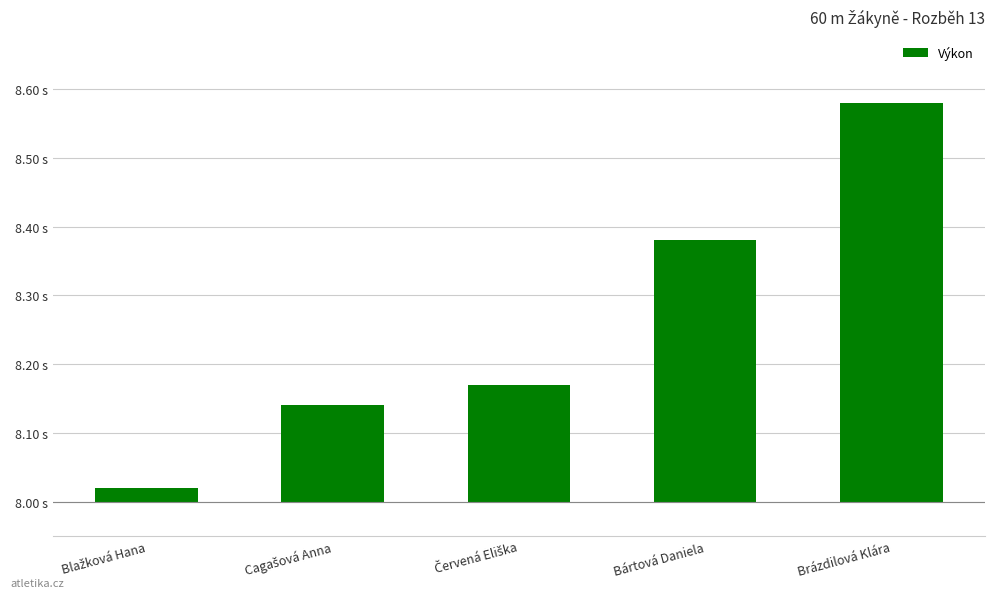

What is the label of the 3rd bar from the left?

Červená Eliška